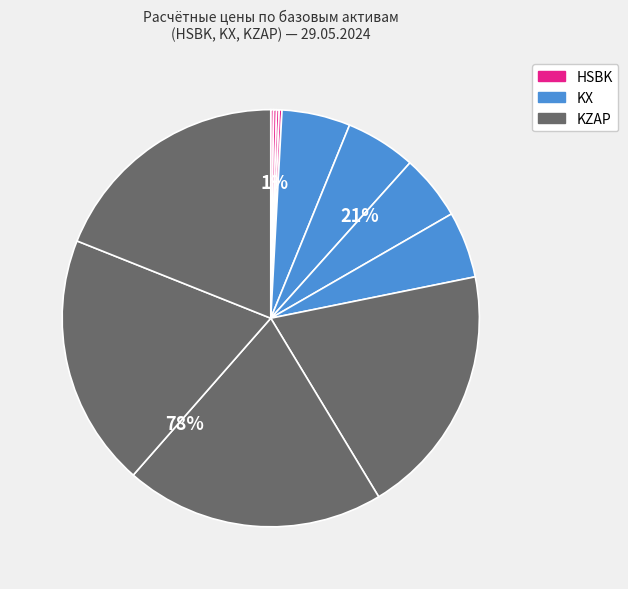

Combined, do HSBK-3.25 and KZAP-9.24 account for over 50%?

No